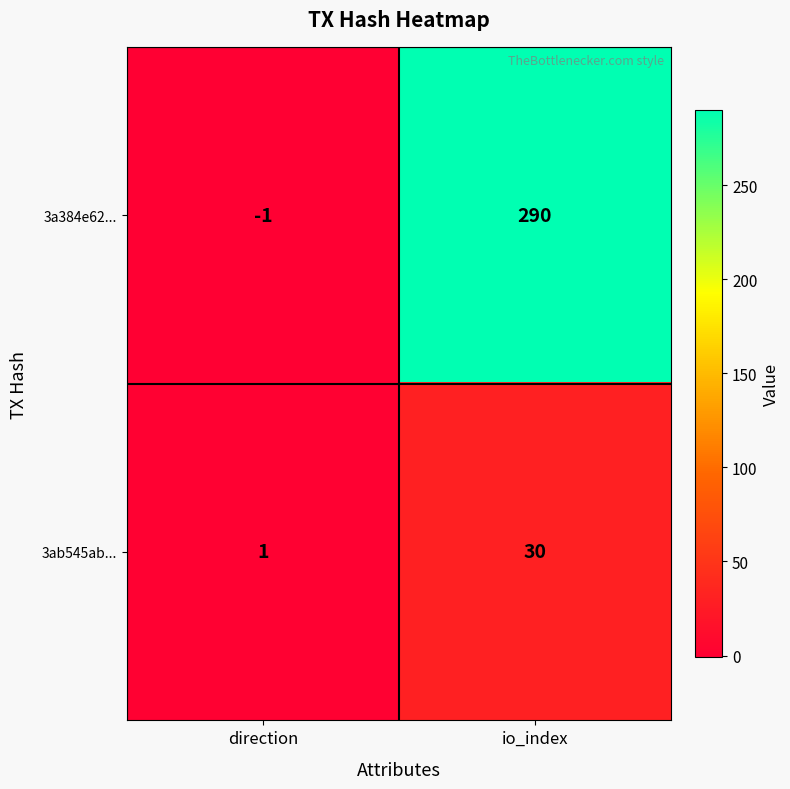

List the series in order of their overall mean, lowest first.

3ab545ab..., 3a384e62...